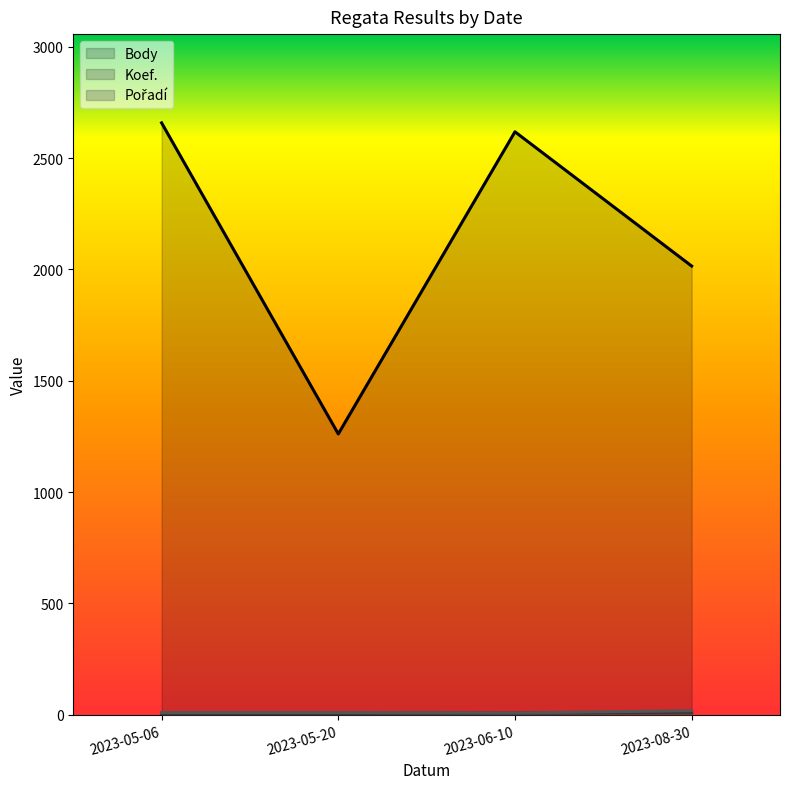

What are all the series names shown in the legend?

Body, Koef., Pořadí